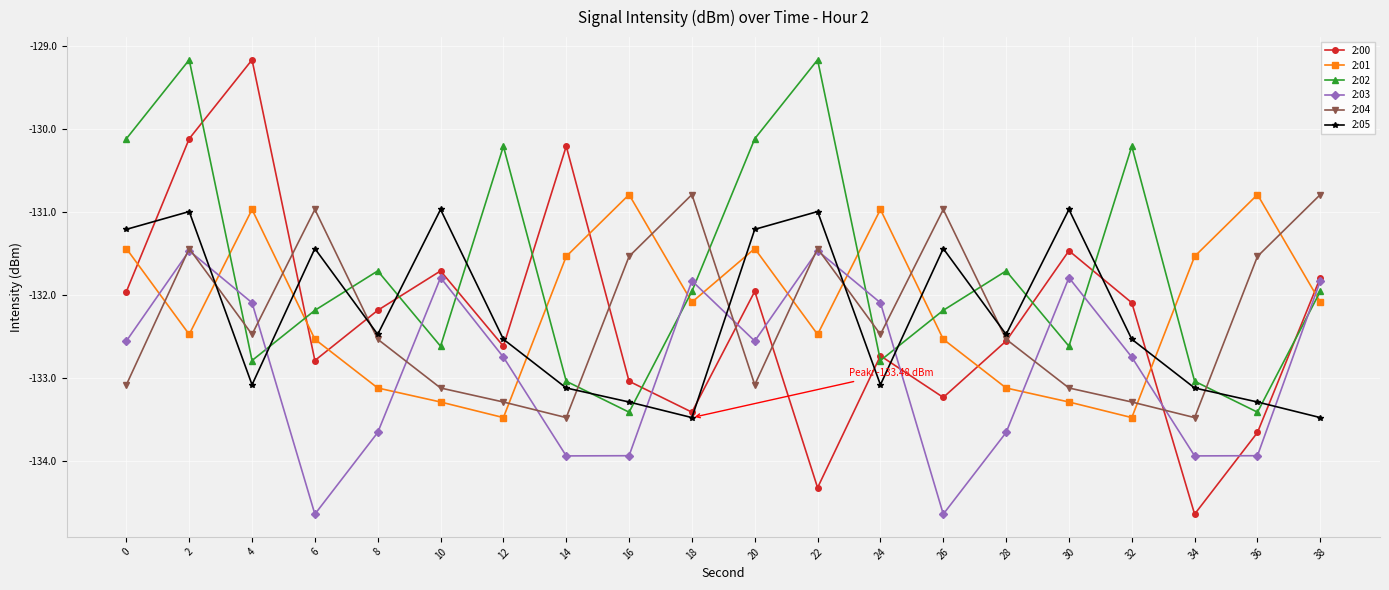

Which series has the widest spread of values?

2:00